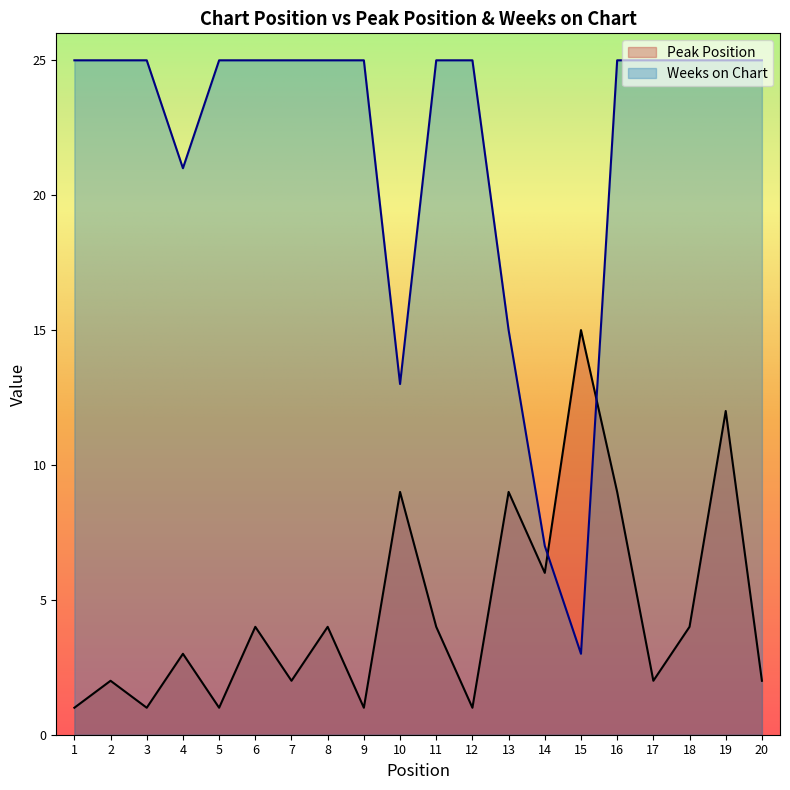

What is the difference between the Peak Position values at 7 and 9?

1